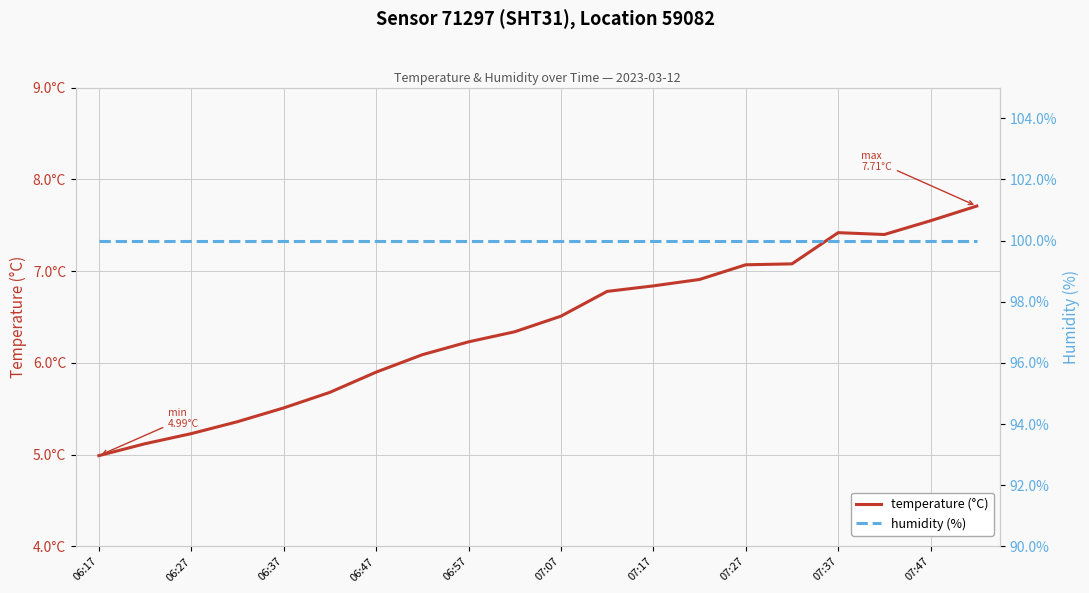

Count the number of data series in this chart.

2